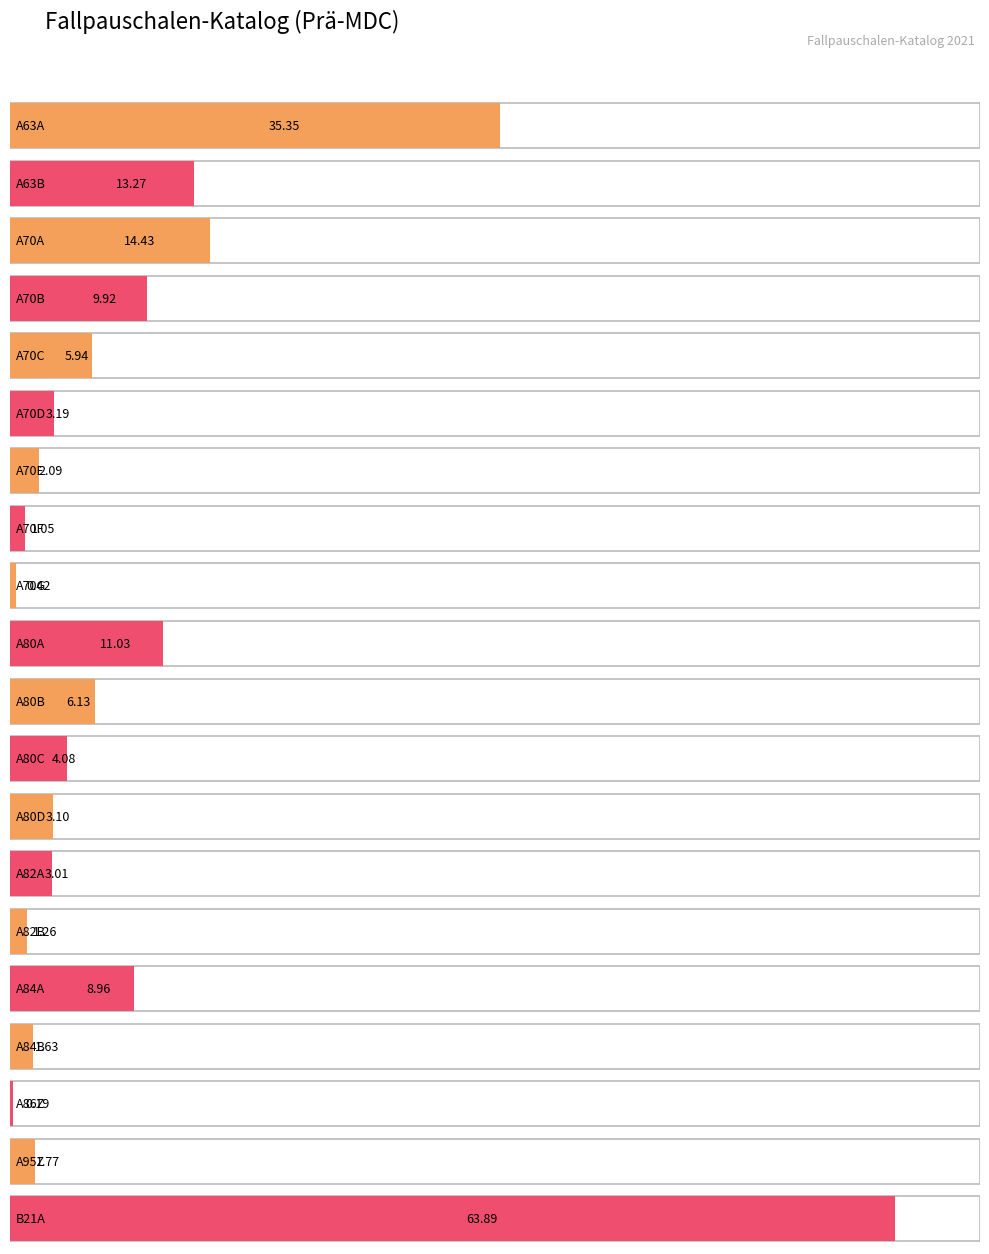

Count the number of data series in this chart.

1